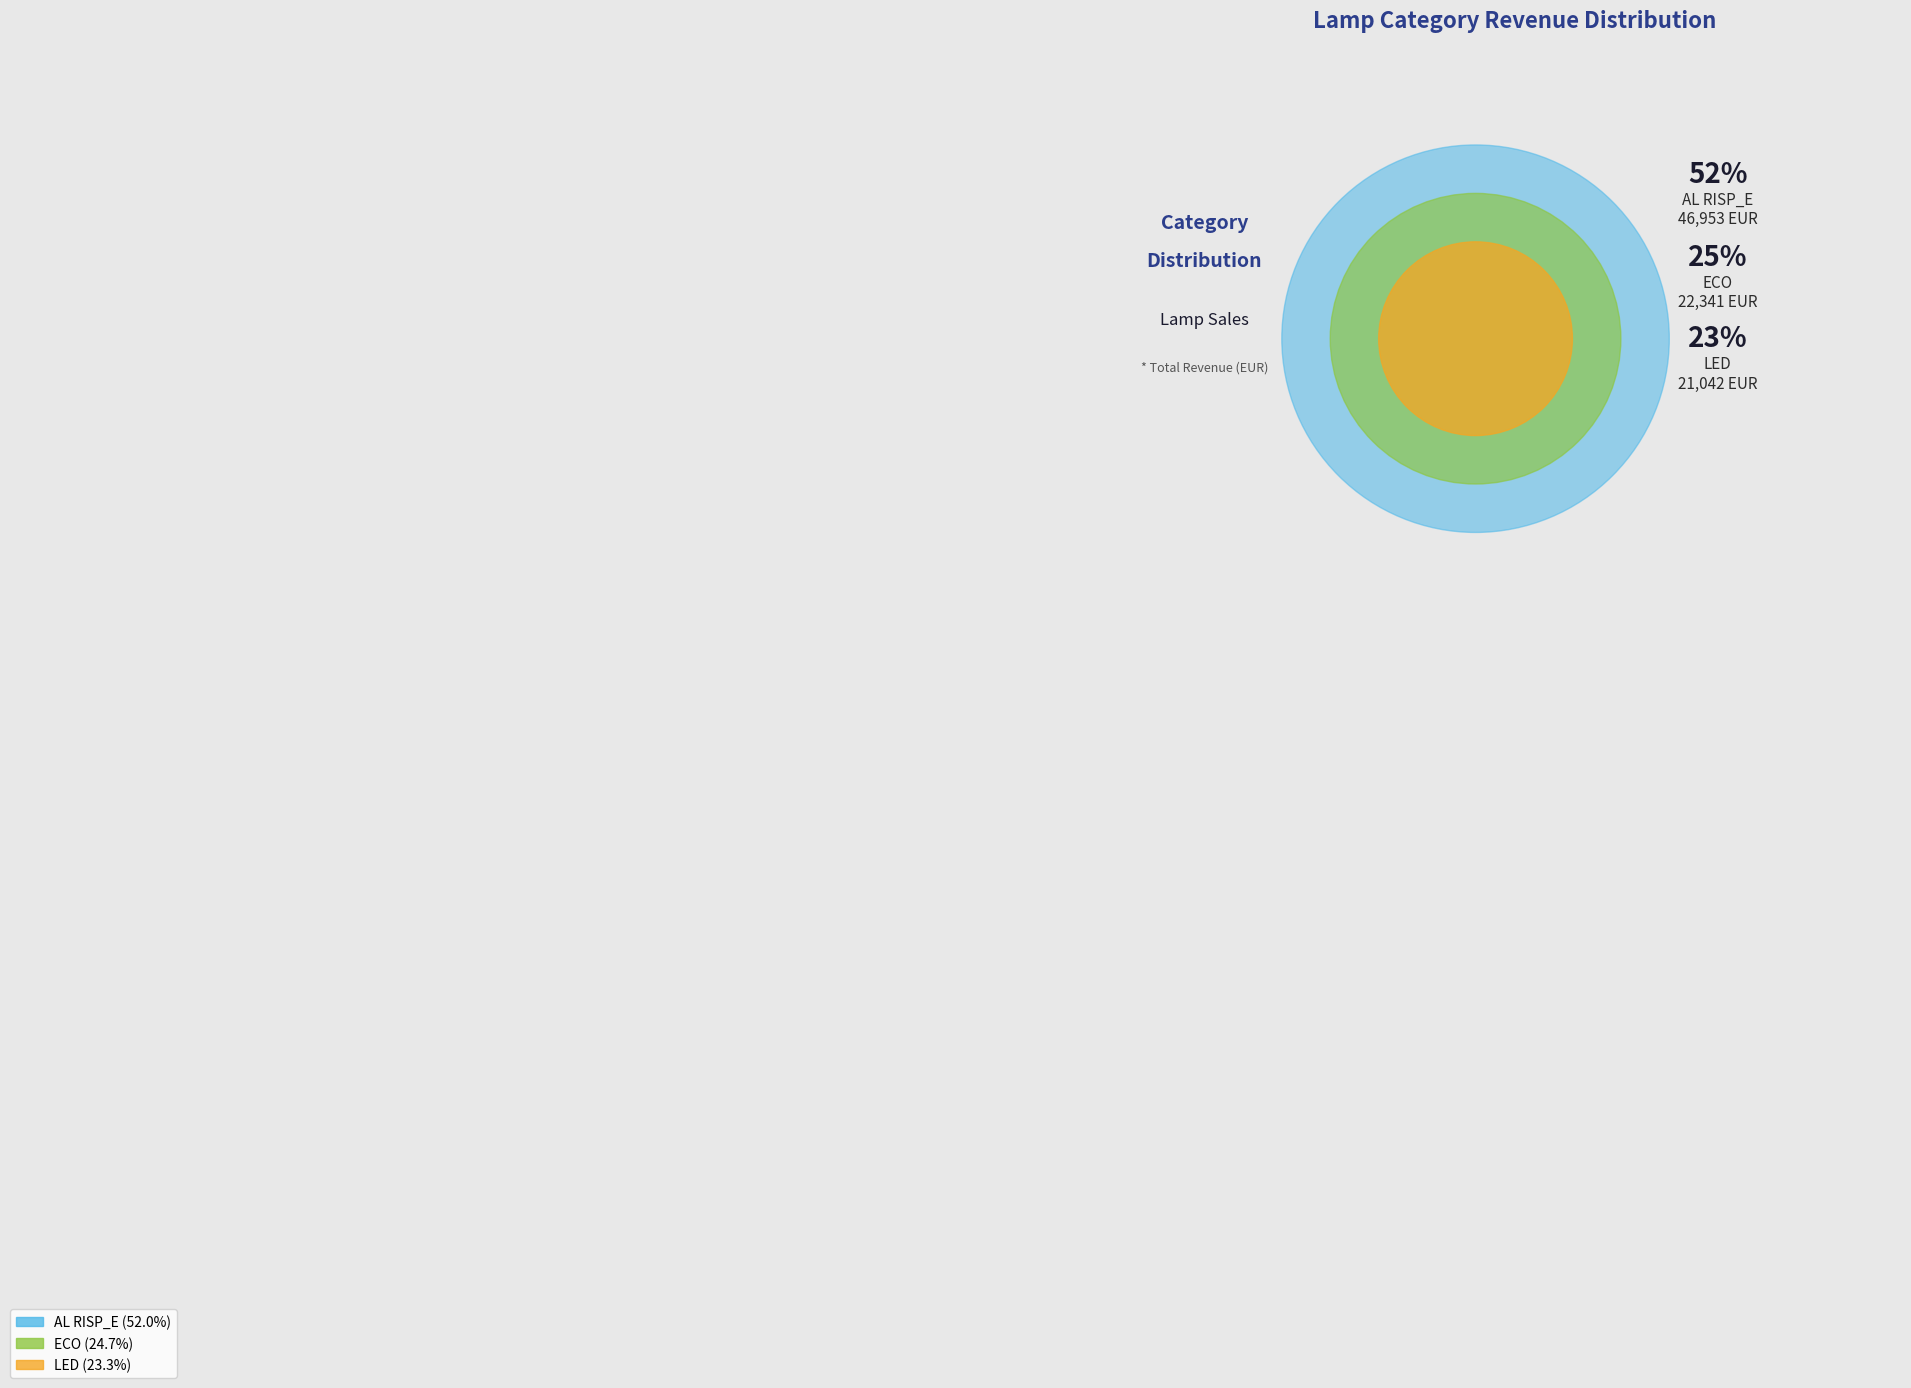

The LED slice represents 13% of the pie. True or false?

False